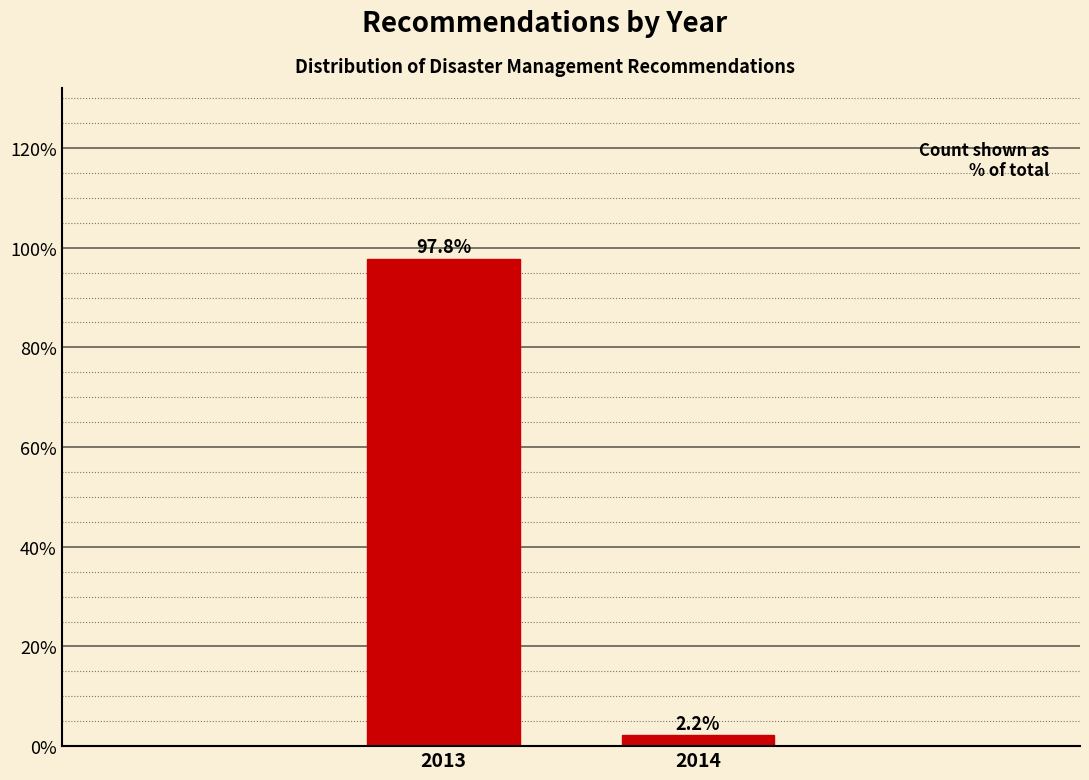

Reading left to right, transcribe all the data shown in this chart.

97.8	2.2